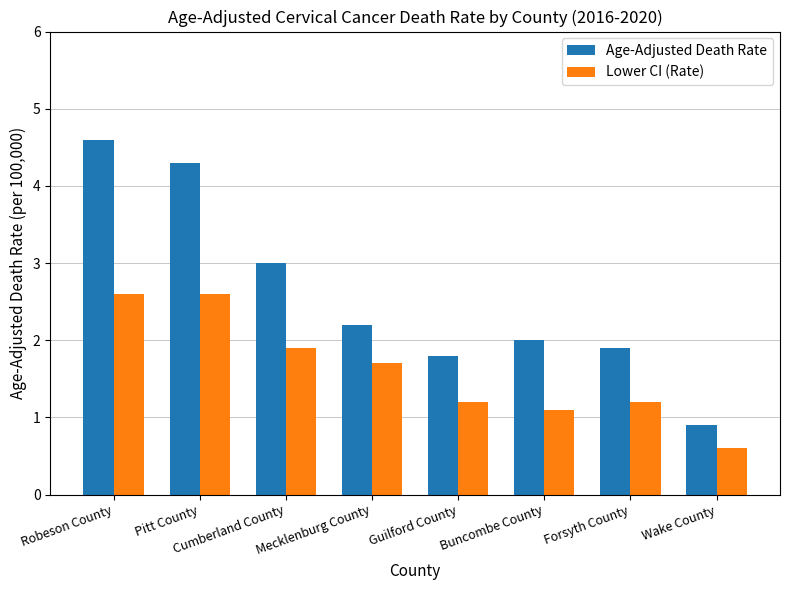

What is the difference between the maximum and second lowest values in the Age-Adjusted Death Rate series?

2.8